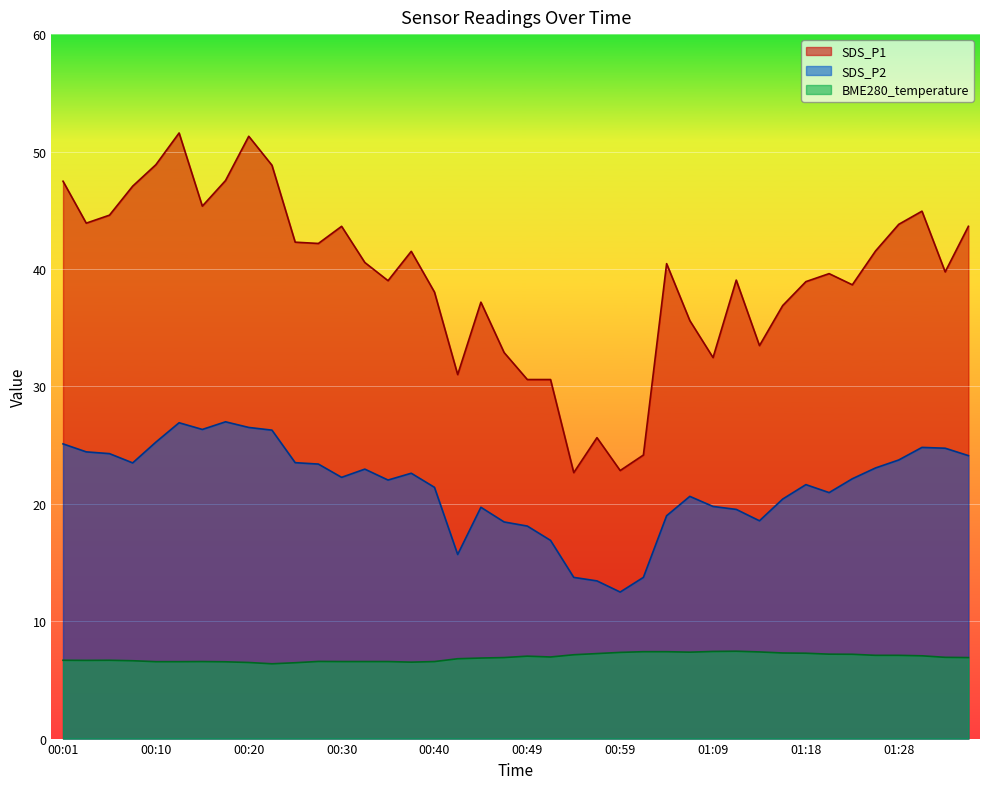

The value of SDS_P1 at 00:13 is 79.7. True or false?

False